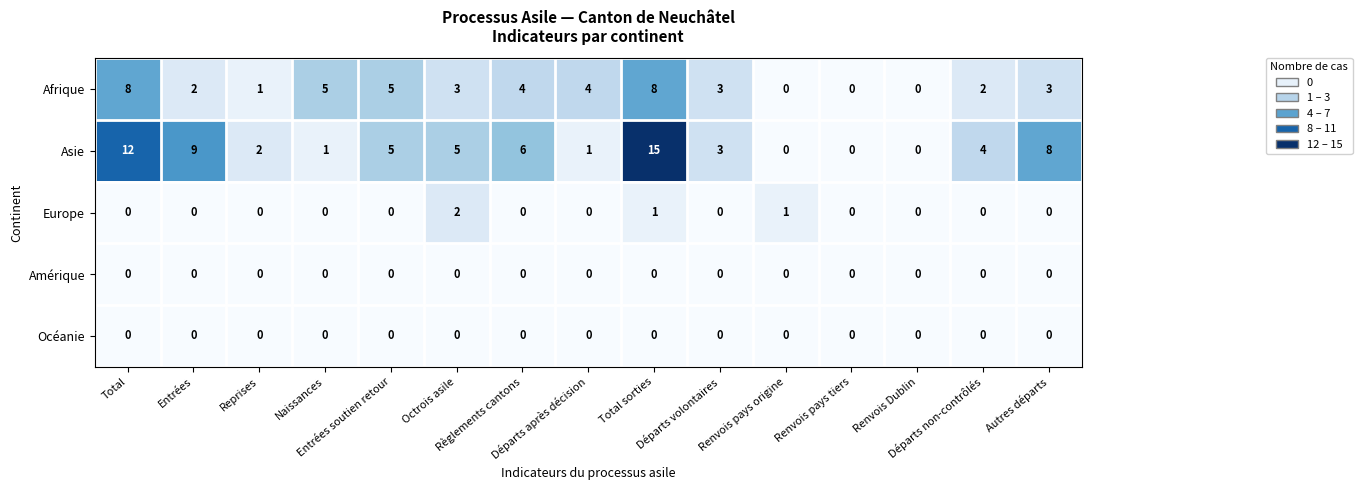

What is the maximum value shown in the chart?

15